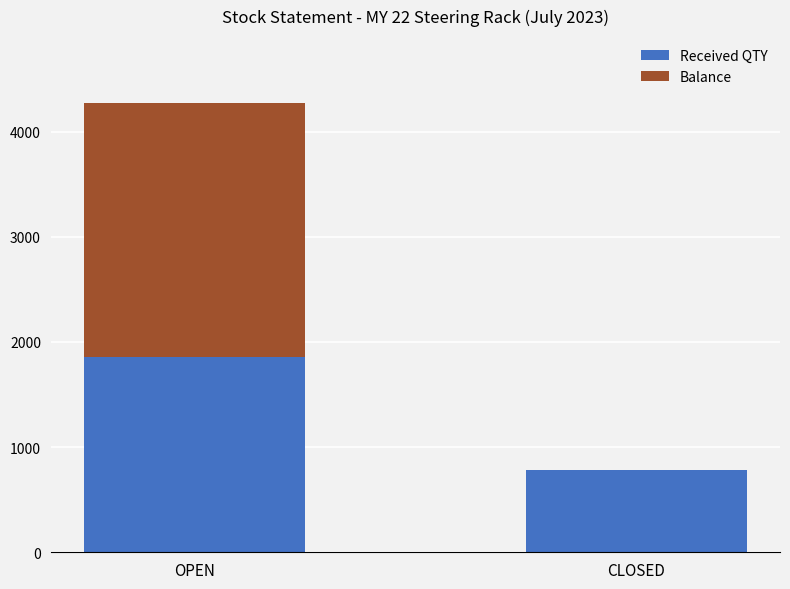

At which label is Received QTY closest to 1317?

CLOSED